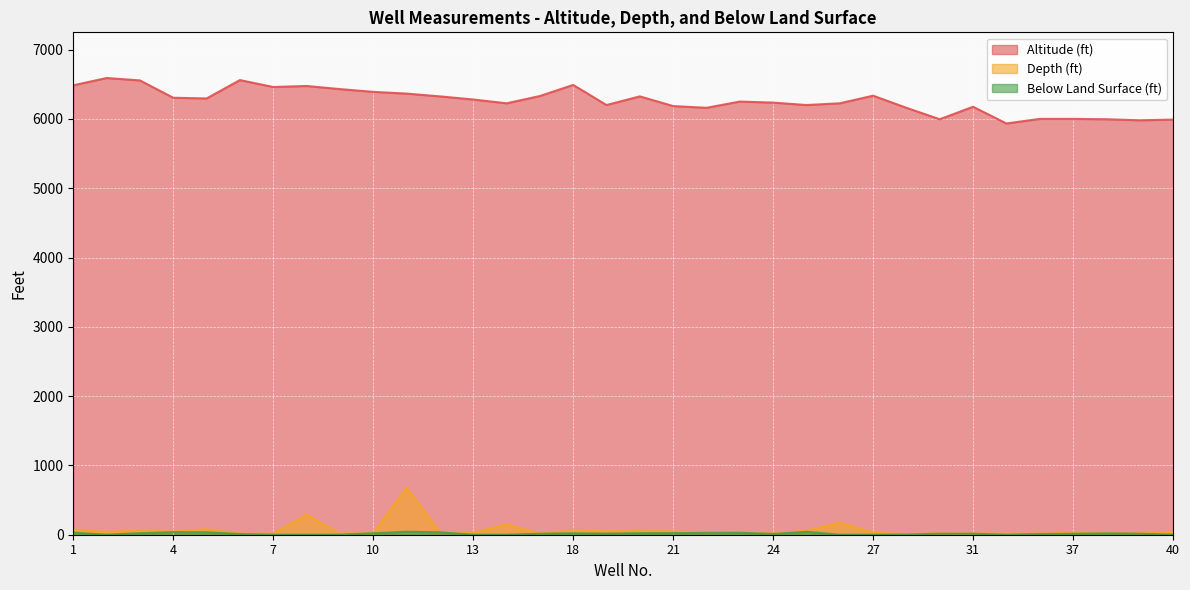

Is it true that Altitude (ft) equals 6390.0 at 10?

True